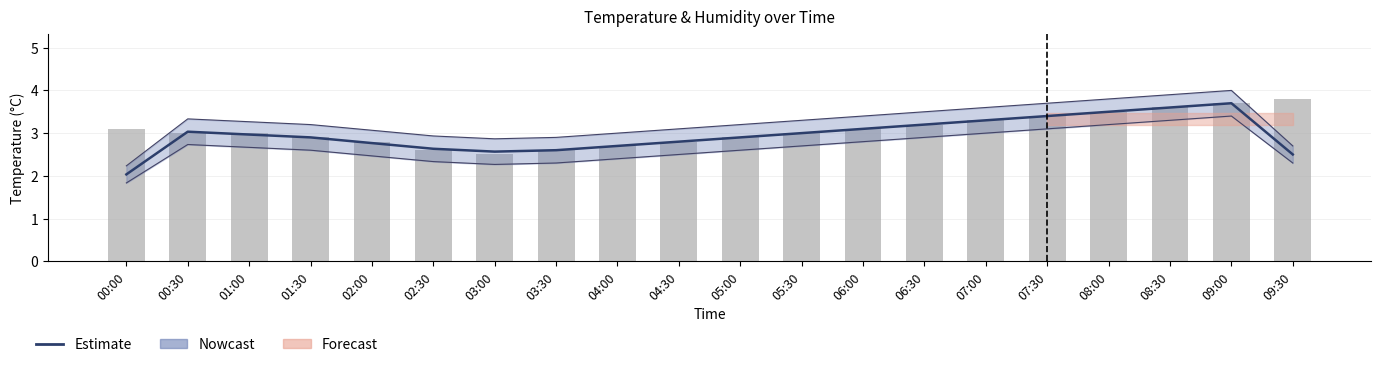

Which has a higher value, 01:00 or 04:30?

01:00